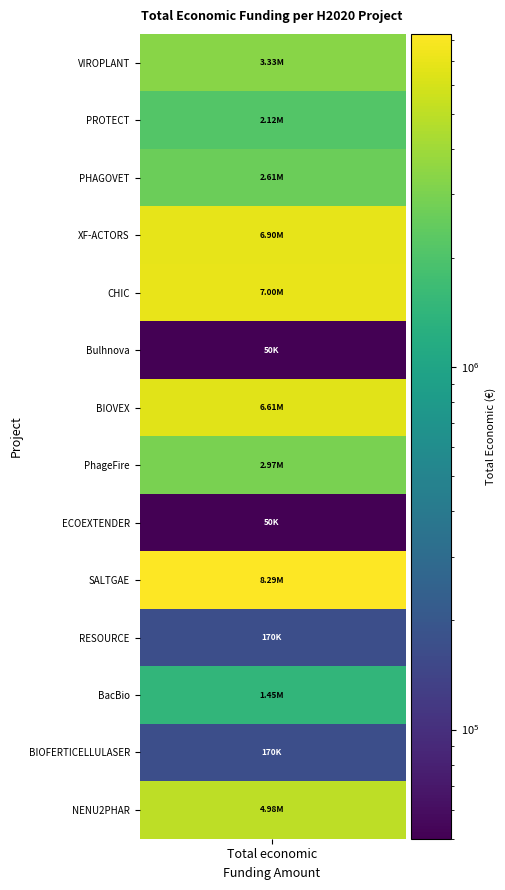

True or false: the data shows 5433325 at VIROPLANT.

False